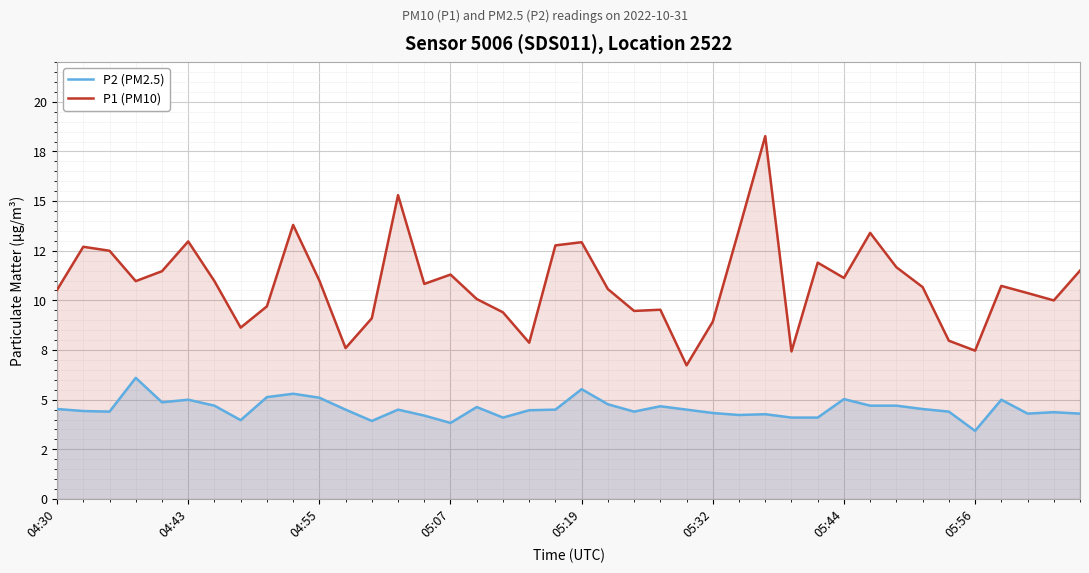

What are all the series names shown in the legend?

P2 (PM2.5), P1 (PM10)